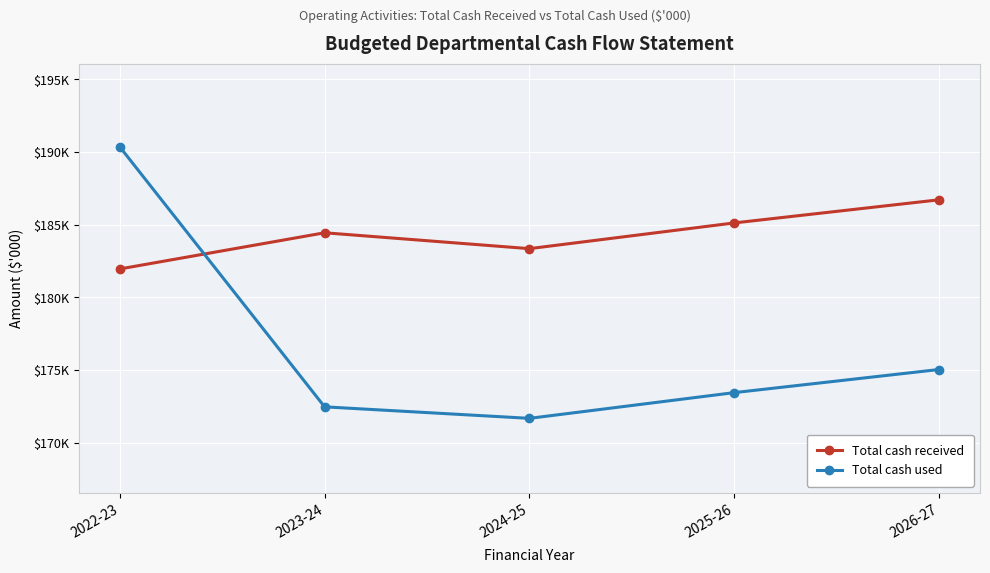

At which category is the sum across all series the highest?

2022-23